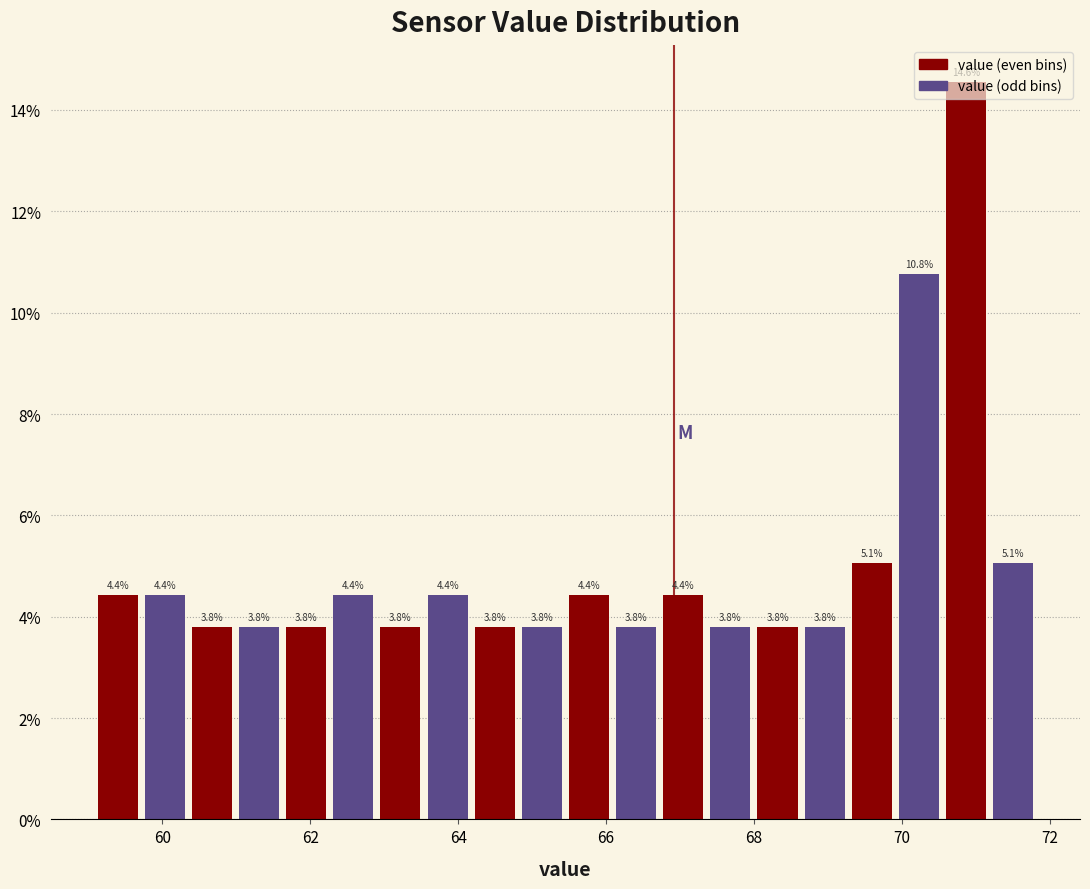

Around what value on the x-axis is the tallest bar? Give the approximate position of its centre, as read against the axis.

70.8